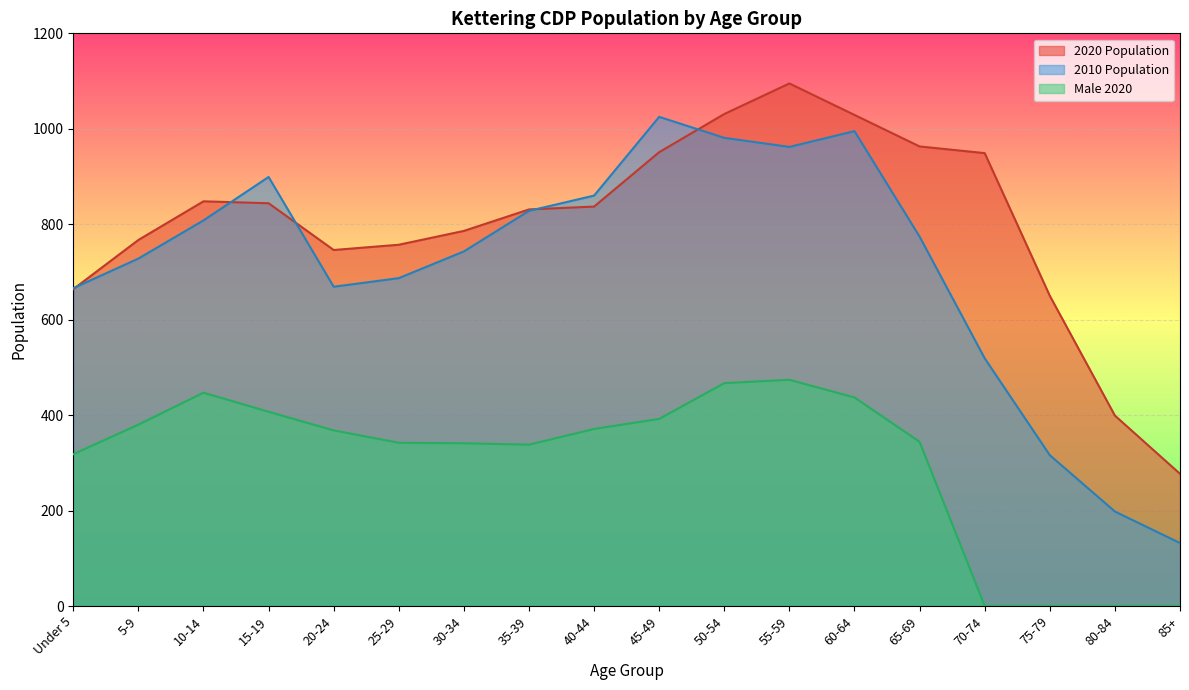

At which label does 2020 Population first exceed 837?

10-14